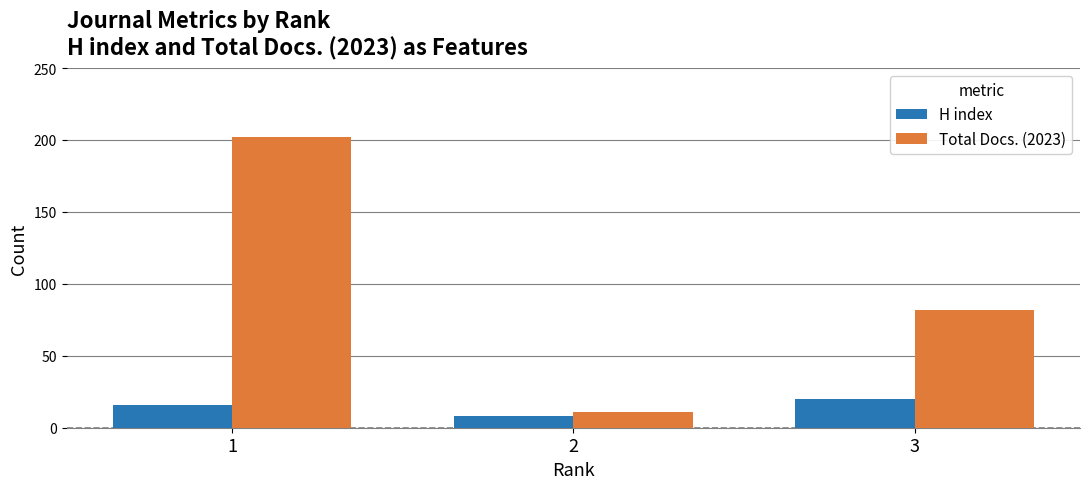

How many groups of bars are there?

3